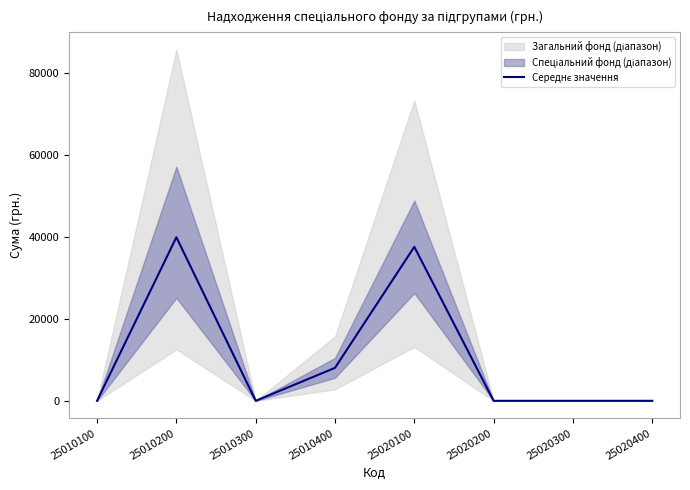

How many interior local valleys (lower than both neighbors) does the data have?

1